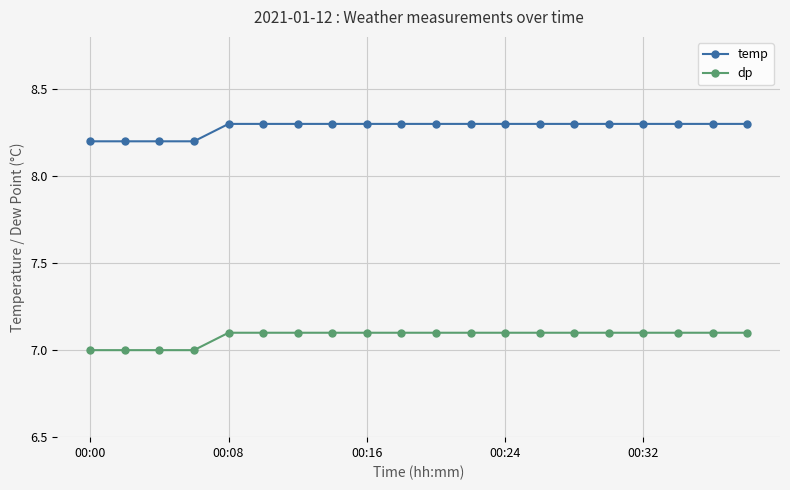

List the series in order of their overall mean, highest first.

temp, dp